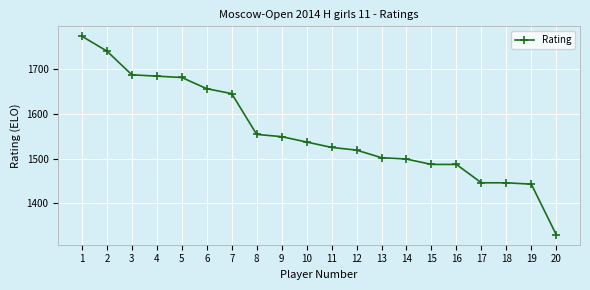

Reading right to left, extract all data points from this chart.

1330	1443	1446	1446	1487	1487	1499	1502	1519	1525	1537	1549	1554	1645	1656	1681	1684	1687	1740	1773